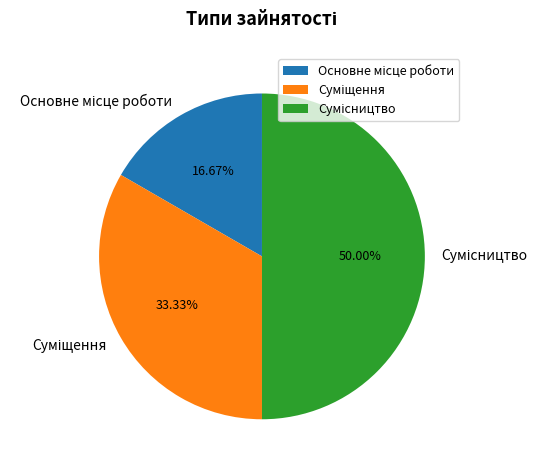

What is the change in value from Суміщення to Сумісництво?

+1